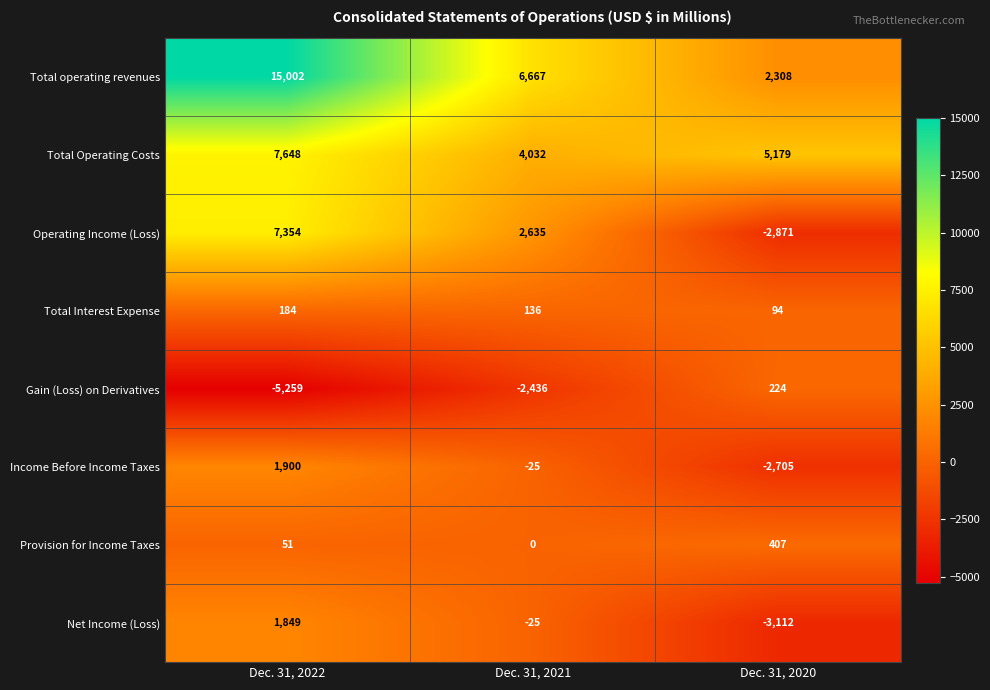

Which category has the lowest value in the Net Income (Loss) series?

Dec. 31, 2020